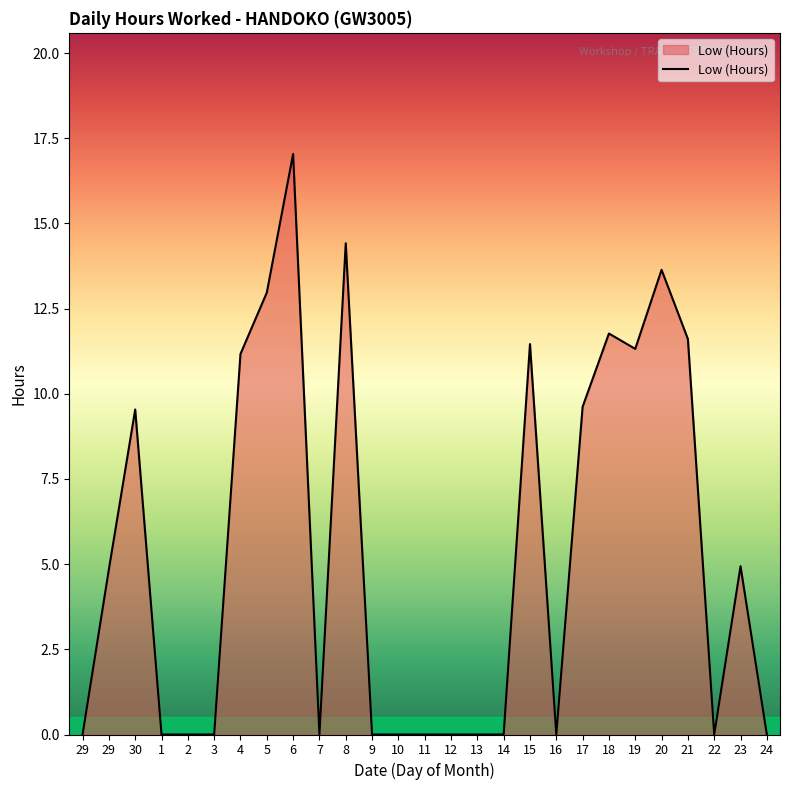

Reading right to left, what are all the values shown in this chart?

24=0.0	23=4.9	22=0.0	21=11.6	20=13.6	19=11.3	18=11.8	17=9.6	16=0.0	15=11.5	14=0.0	13=0.0	12=0.0	11=0.0	10=0.0	9=0.0	8=14.4	7=0.0	6=17.0	5=13.0	4=11.2	3=0.0	2=0.0	1=0.0	30=9.5	29=4.8	29=0.0